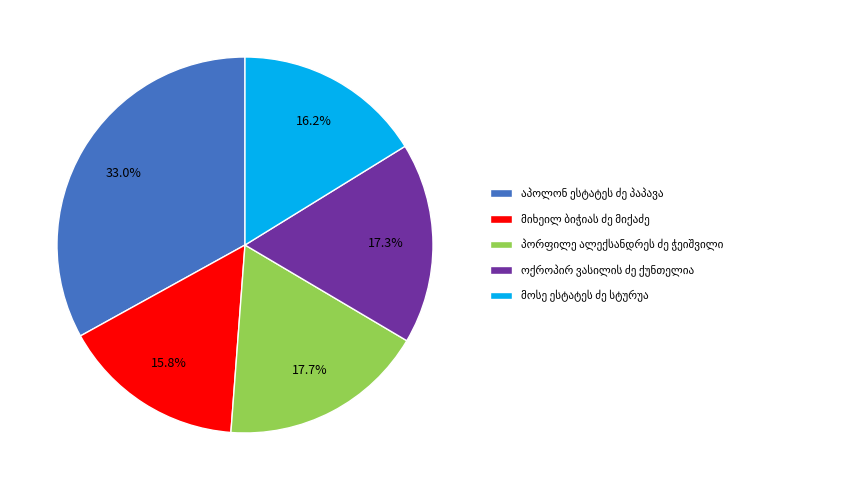

Is there a majority slice in this chart?

No